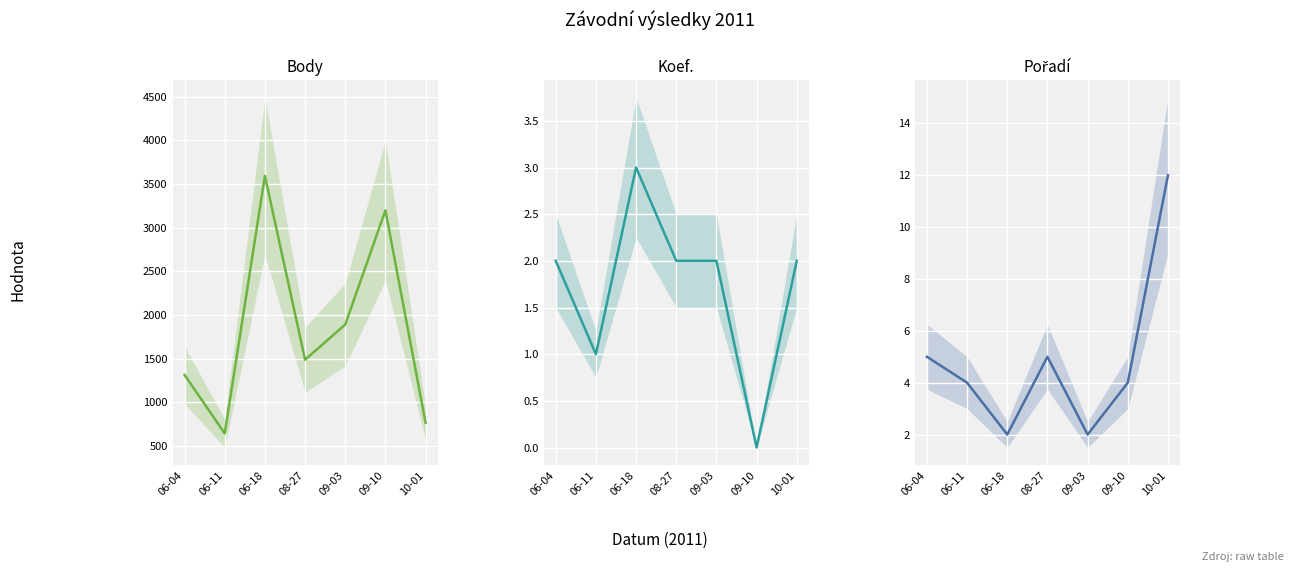

What is the maximum value for Koef.?

3